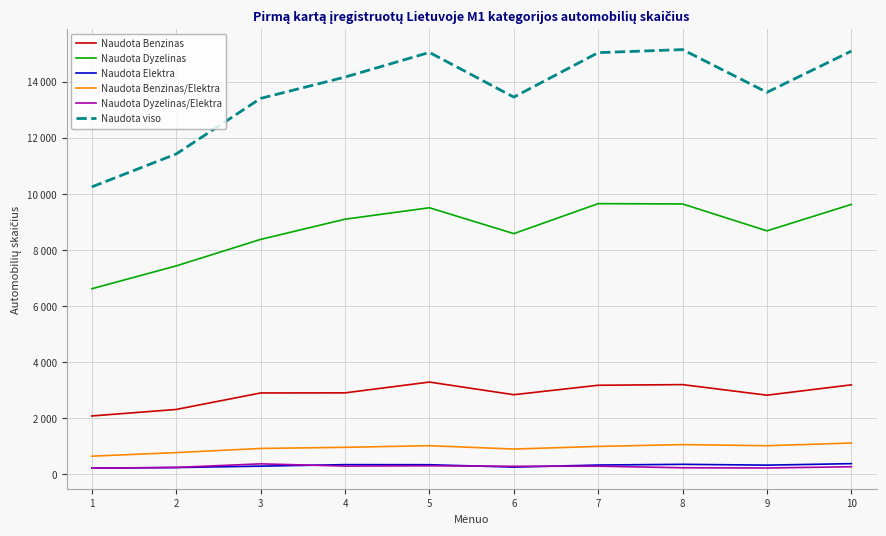

At which category does the chart reach its peak across all series?

8